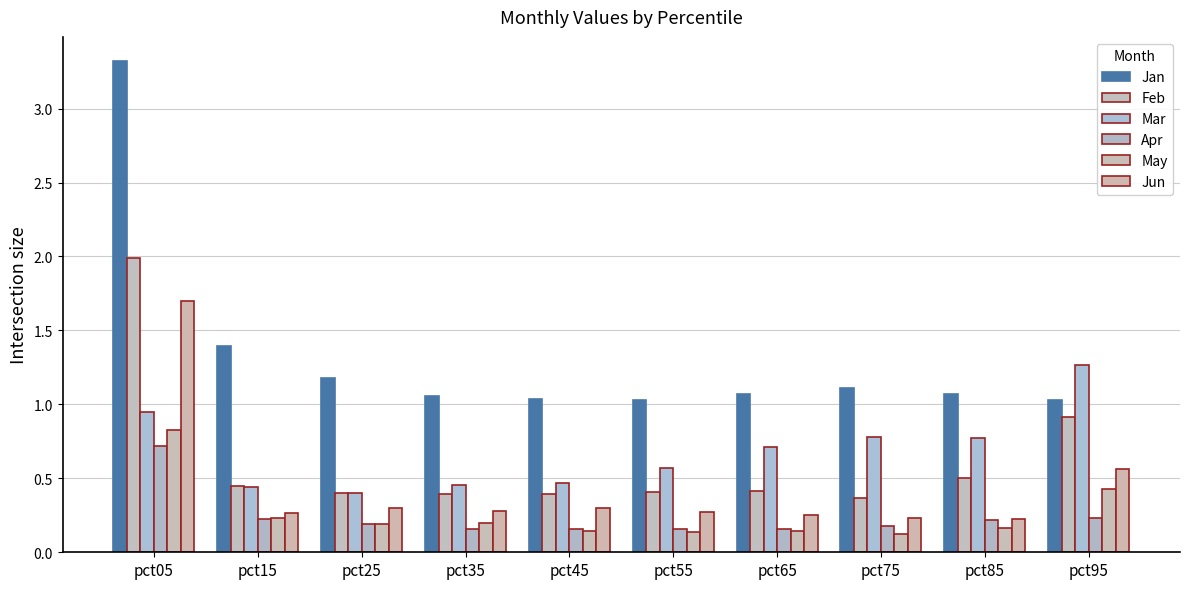

The May series shows 0.1 at pct55. True or false?

True